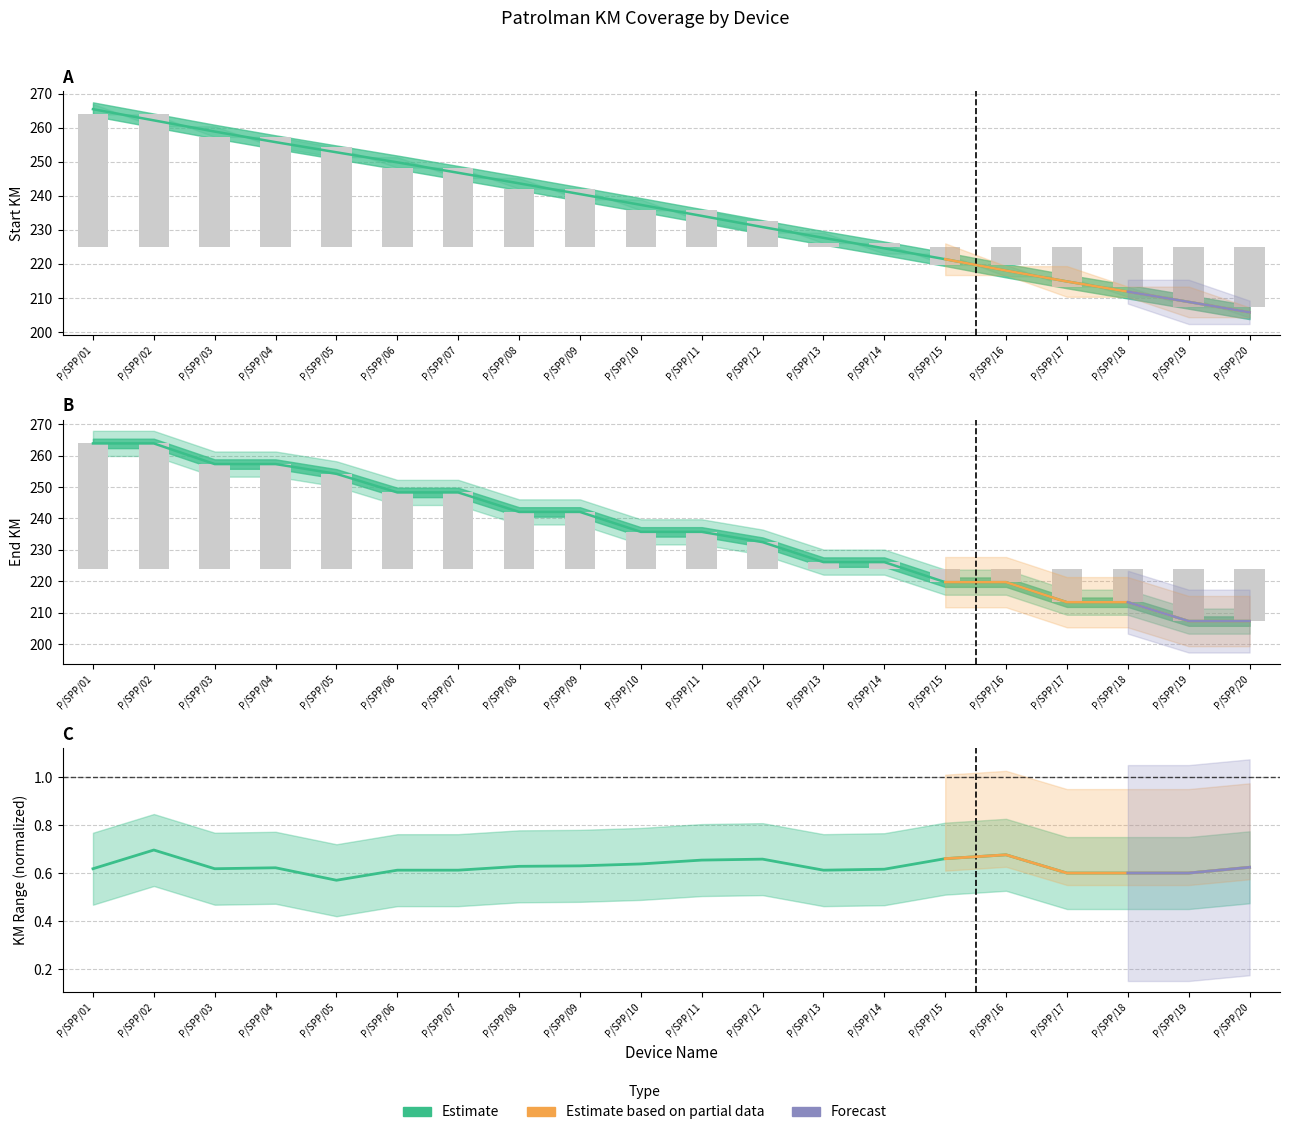

Count the number of categories in the chart.

20